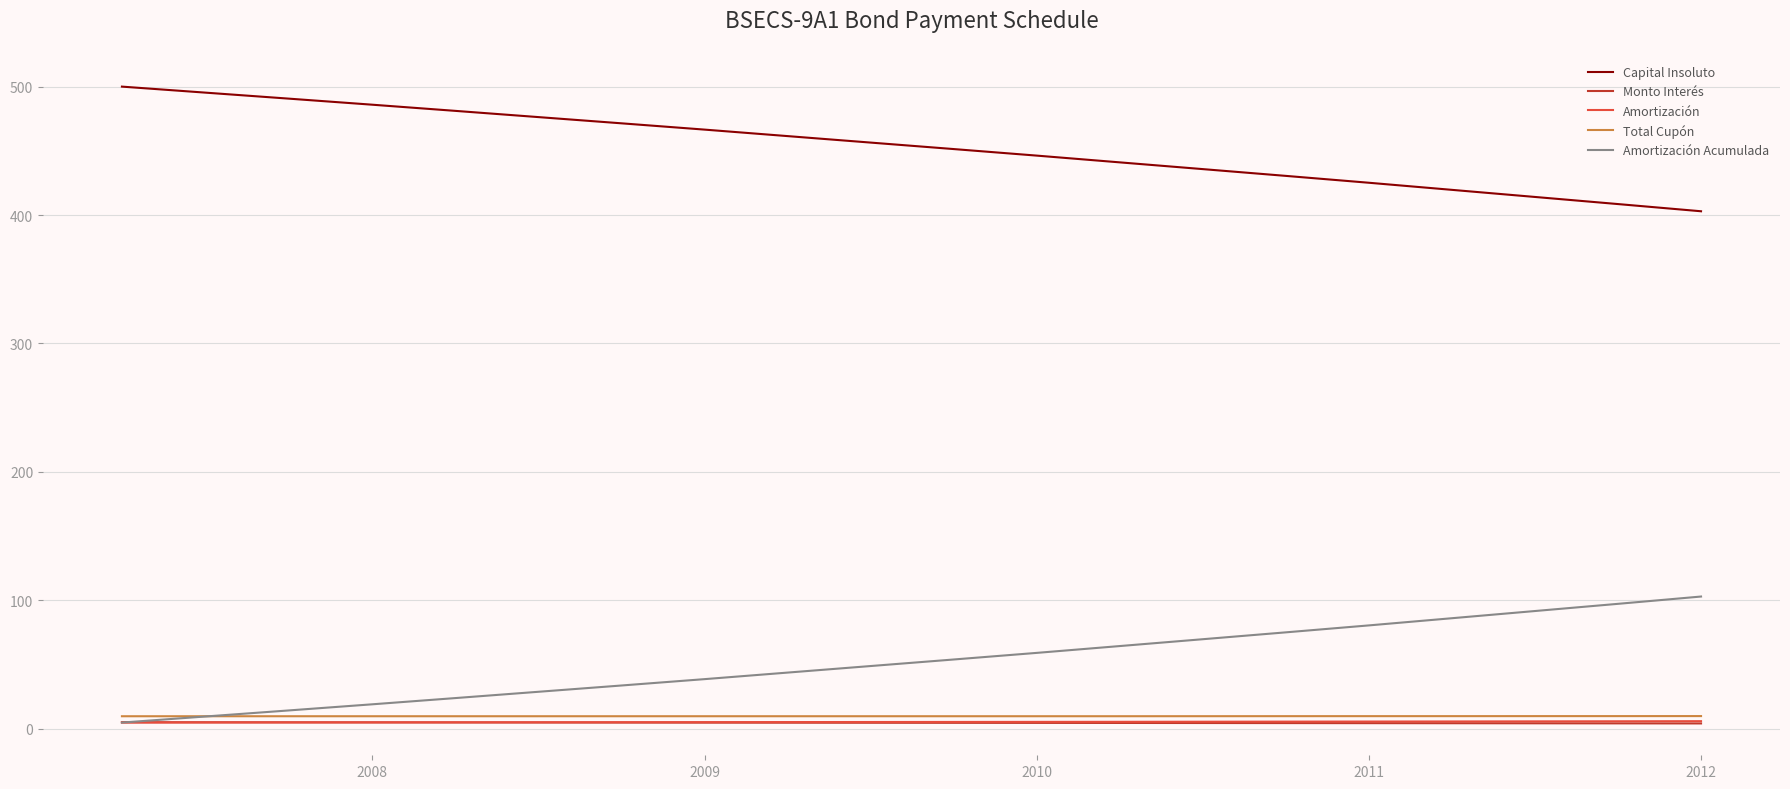

How many values in the Monto Interés series are below 4?

1